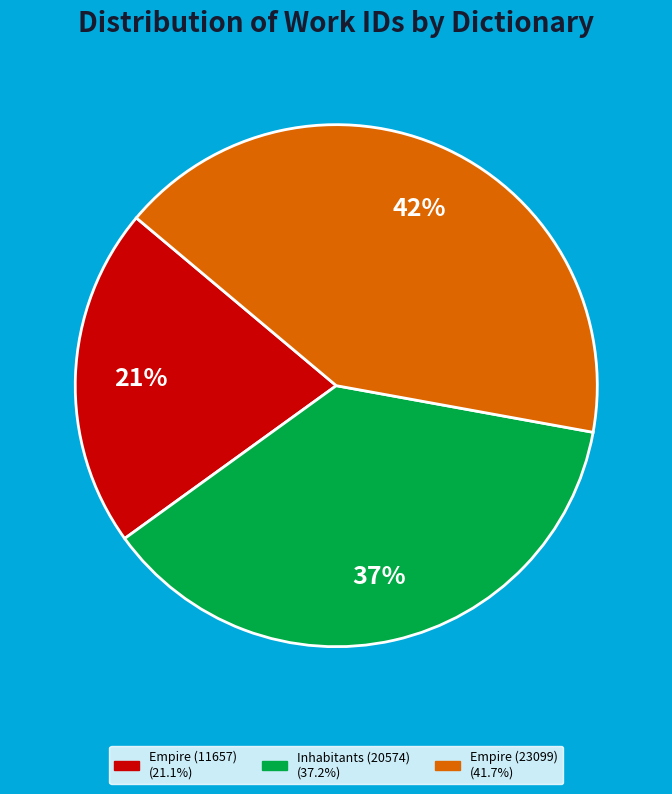

Is it true that Empire (23099) is 29% of the pie?

False